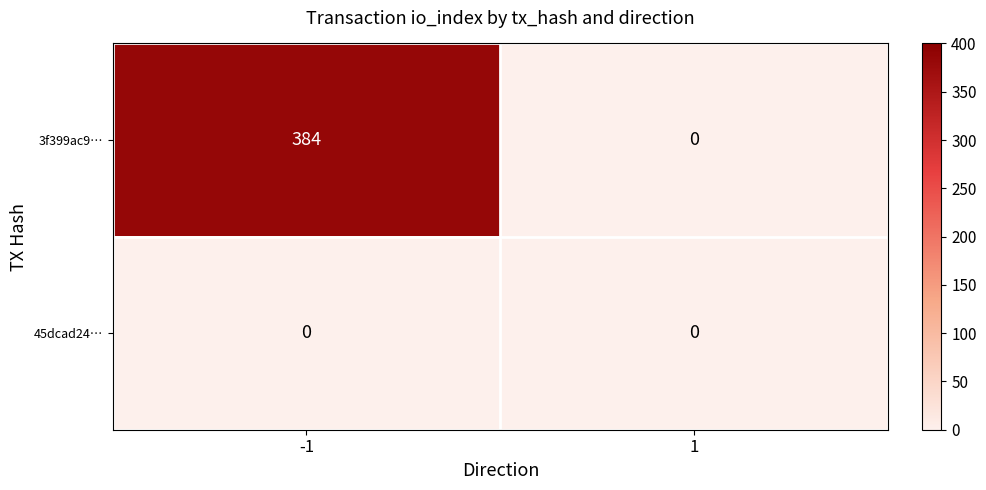

The 3f399ac9… series shows 268 at -1. True or false?

False